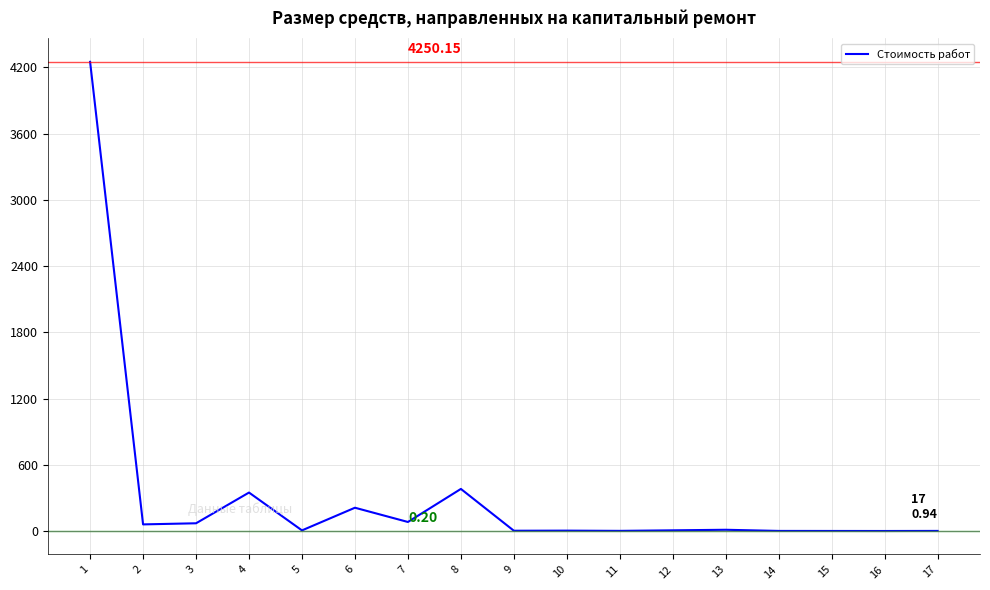

Where is the data nearest to the value 2125?

8